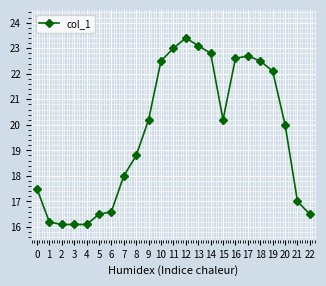

What is the minimum value shown in the chart?

16.1